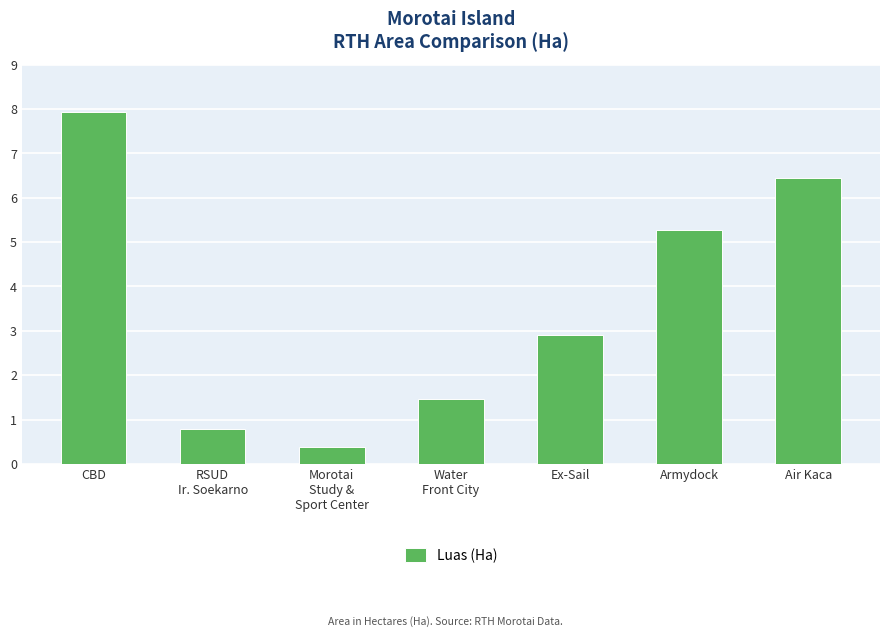

Reading left to right, transcribe all the data shown in this chart.

CBD=7.9	RSUD
Ir. Soekarno=0.8	Morotai
Study &
Sport Center=0.4	Water
Front City=1.5	Ex-Sail=2.9	Armydock=5.3	Air Kaca=6.5